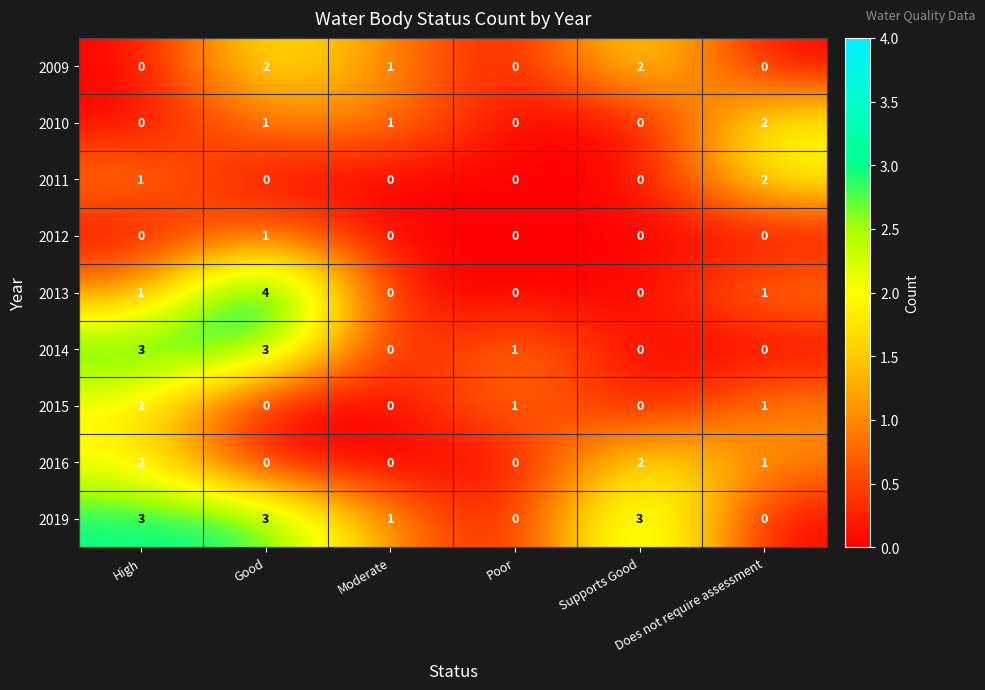

Count the 2019 values in the range 0 to 3.

6